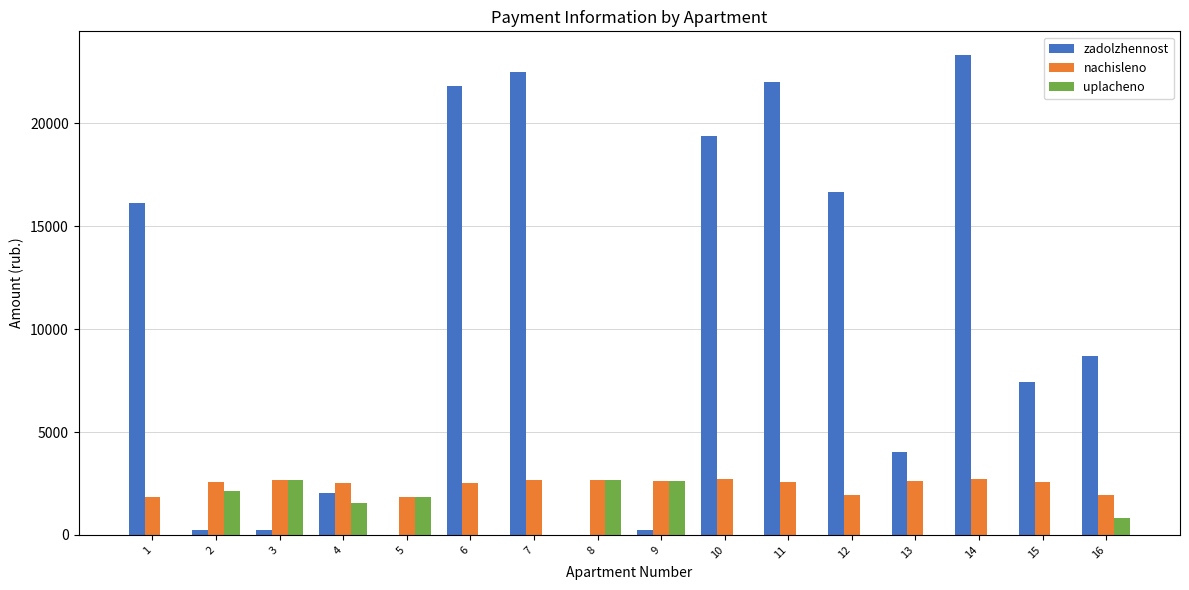

What is the sum of the zadolzhennost values at 4 and 11?

24011.1